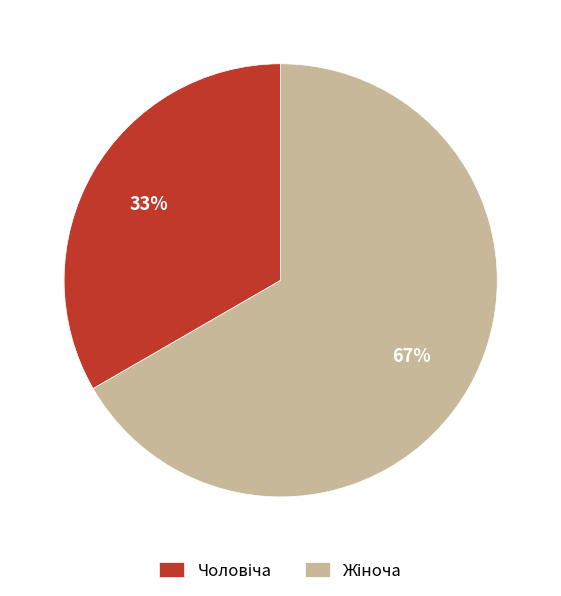

Is there a majority slice in this chart?

Yes